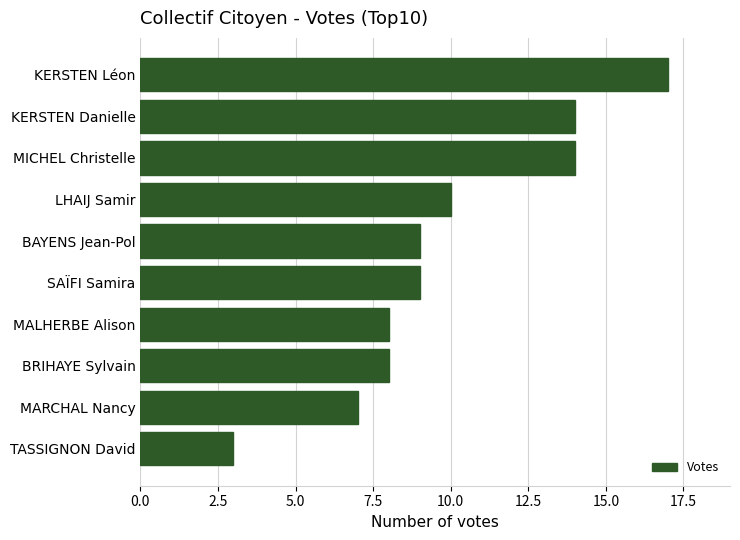

What is the approximate value at LHAIJ Samir?

10